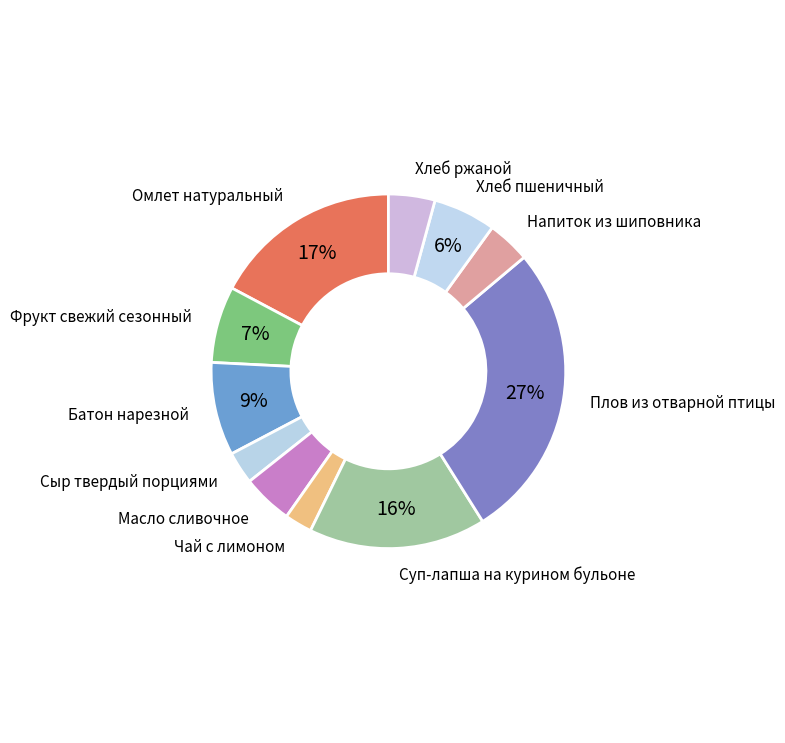

Do Суп-лапша на курином бульоне and Напиток из шиповника together represent more than half of the pie?

No